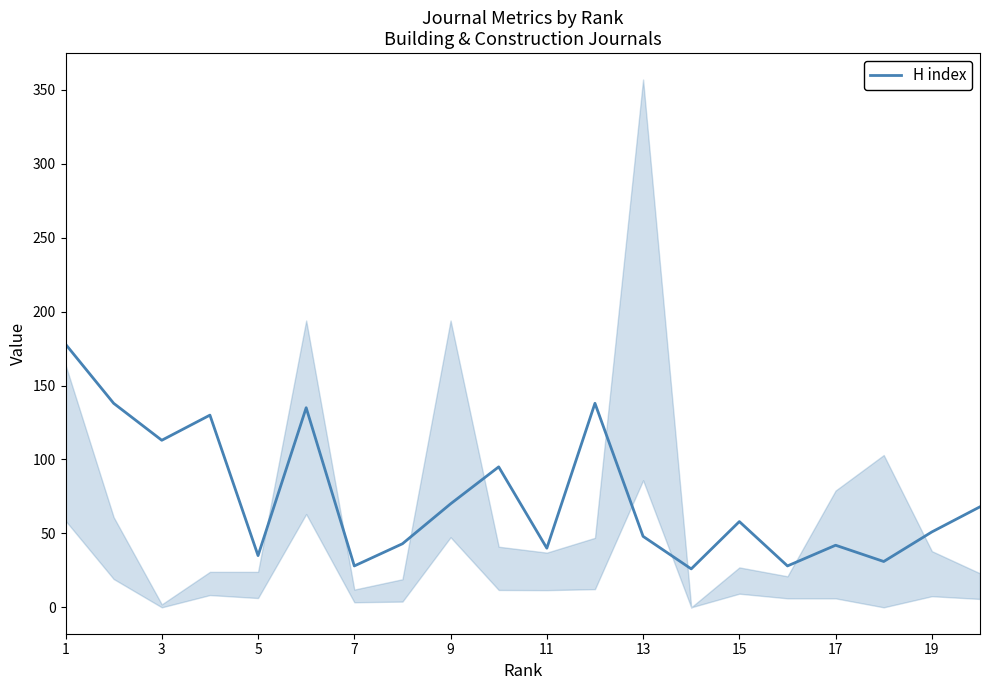

What is the difference between the second highest and second lowest values?

110